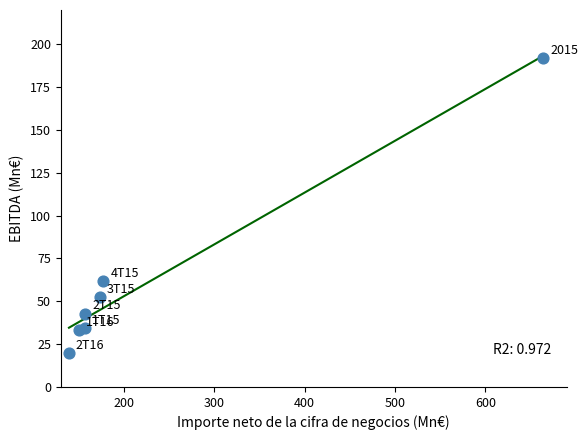

What is the average X value?

231.0